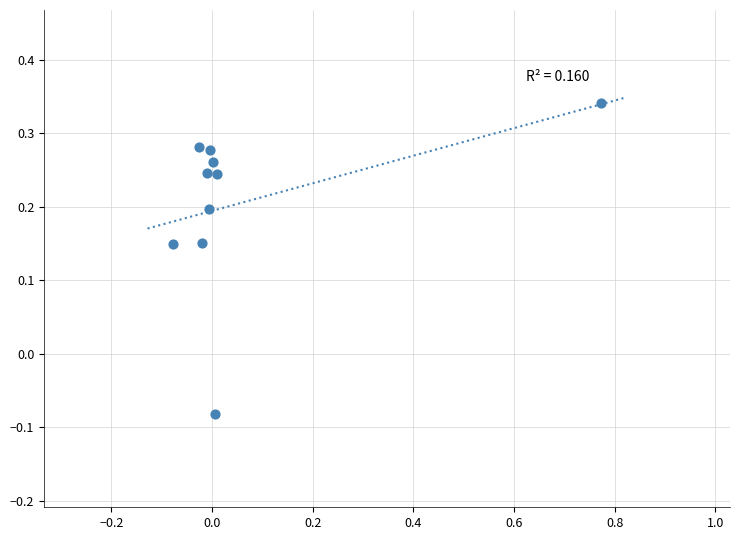

What is the range of X values (max minus min)?

0.9